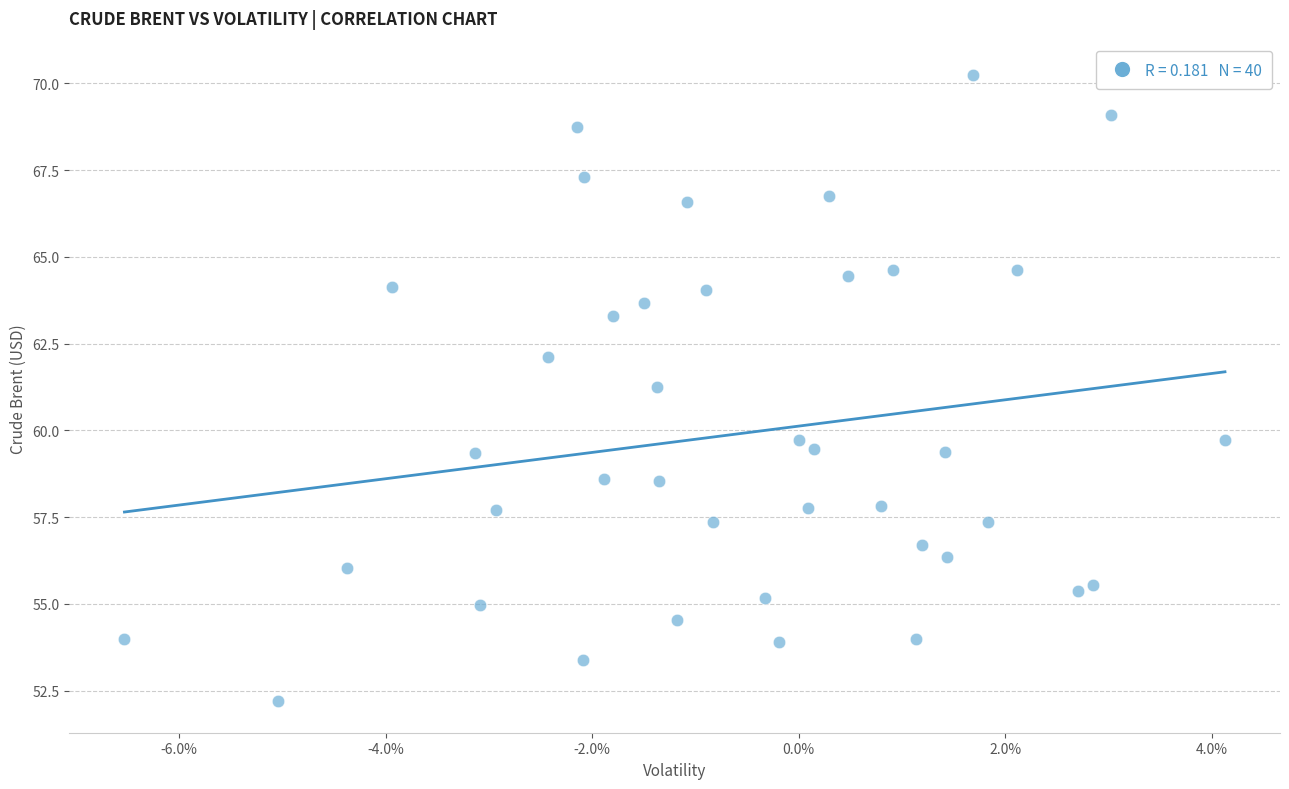

What is the range of Y values (max minus min)?

18.1